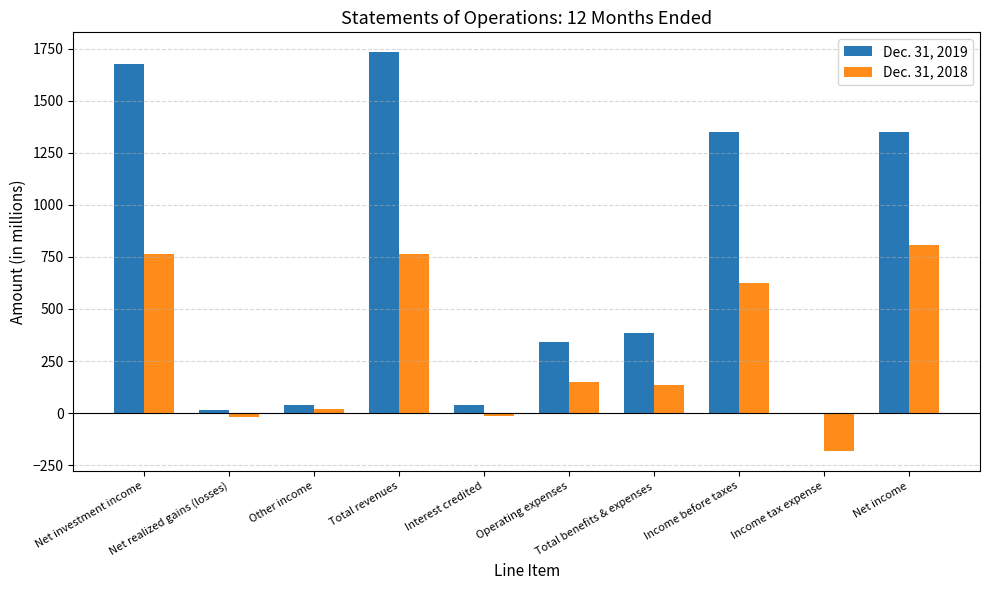

What is the total value across all series at Total revenues?

2495